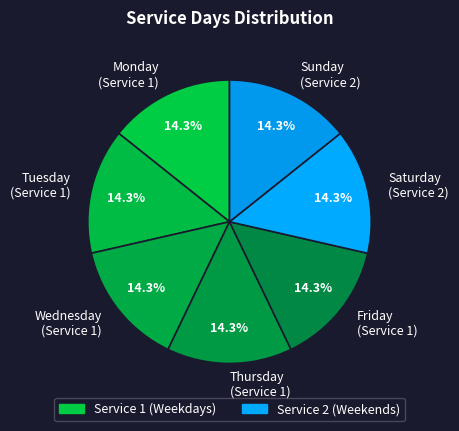

Does any single category account for the majority?

No